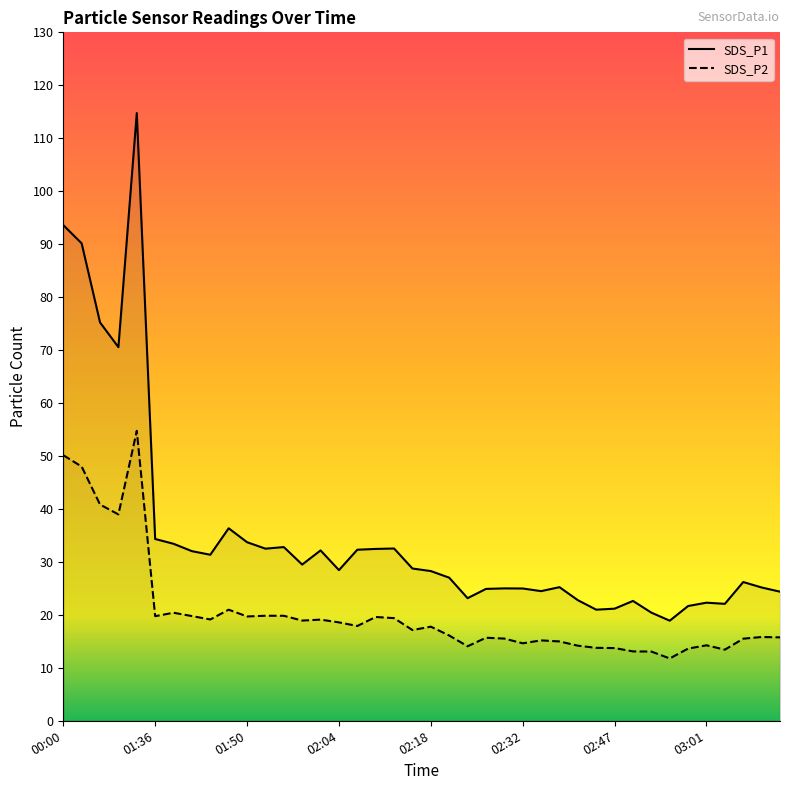

At which category does SDS_P1 reach its first local valley?

00:15